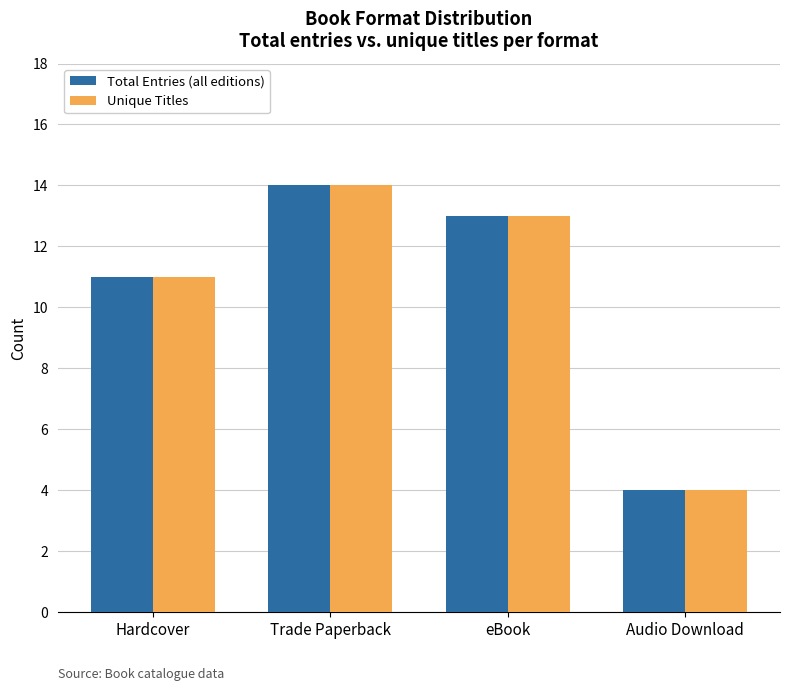

Where is Unique Titles nearest to the value 9?

Hardcover